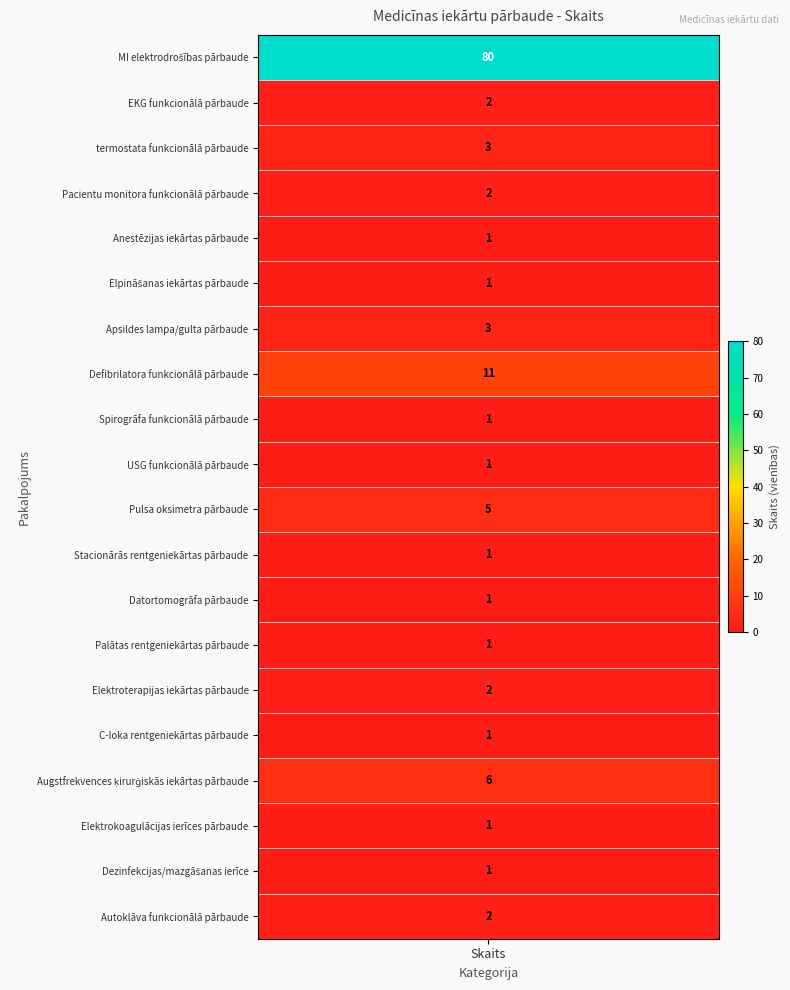

Reading left to right, list all the values displayed in this chart.

counts=80	1=2	2=3	3=2	4=1	5=1	6=3	7=11	8=1	9=1	10=5	11=1	12=1	13=1	14=2	15=1	16=6	17=1	18=1	19=2